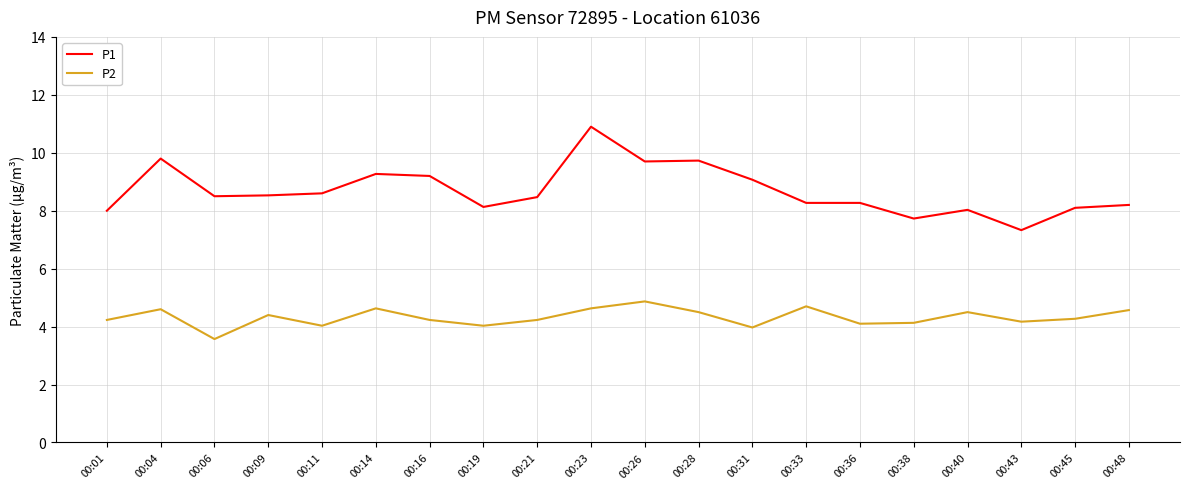

What is the sum of all P1 values?

173.8